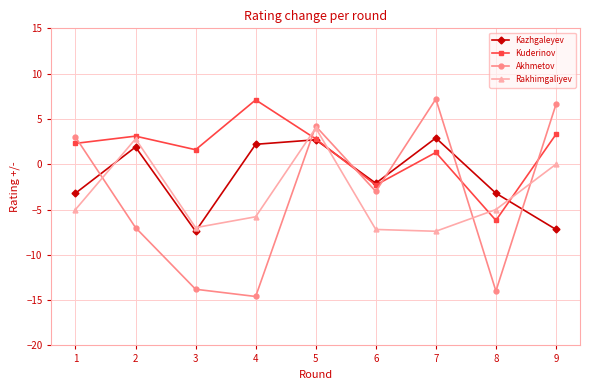

What is the average value of the Kuderinov series?

1.4